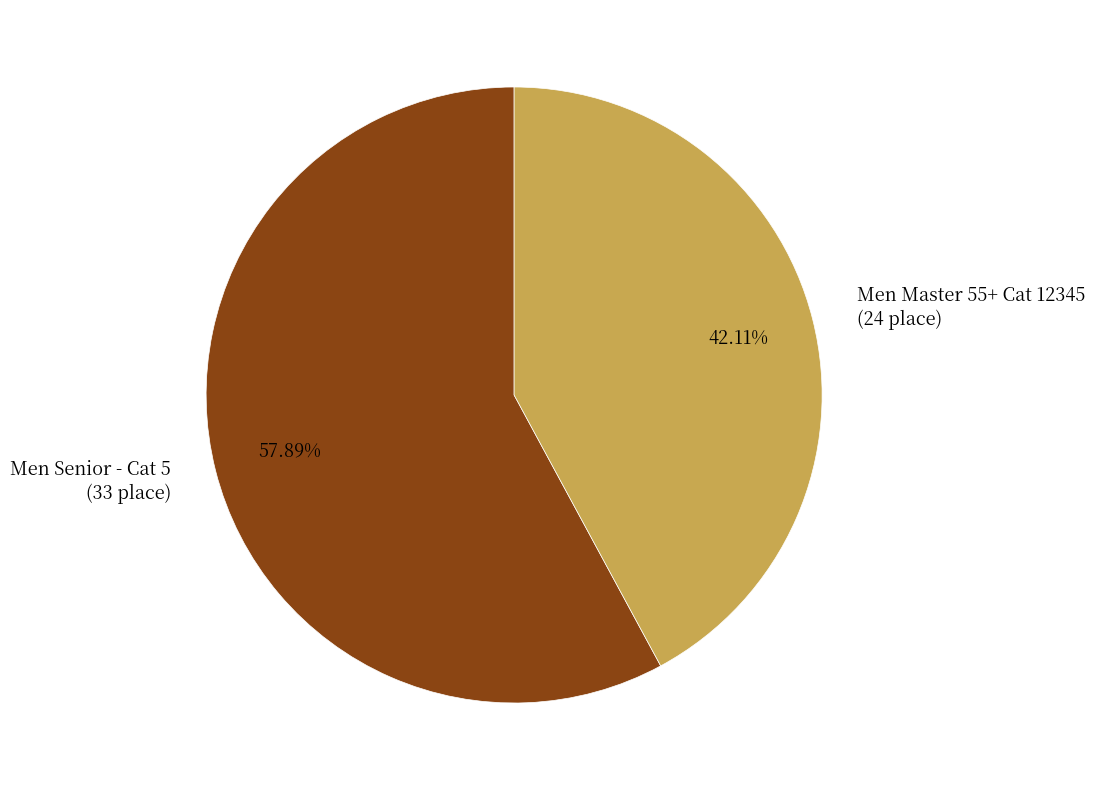

To the nearest percent, what is the combined percentage of Men Senior - Cat 5 and Men Master 55+ Cat 12345?

100%